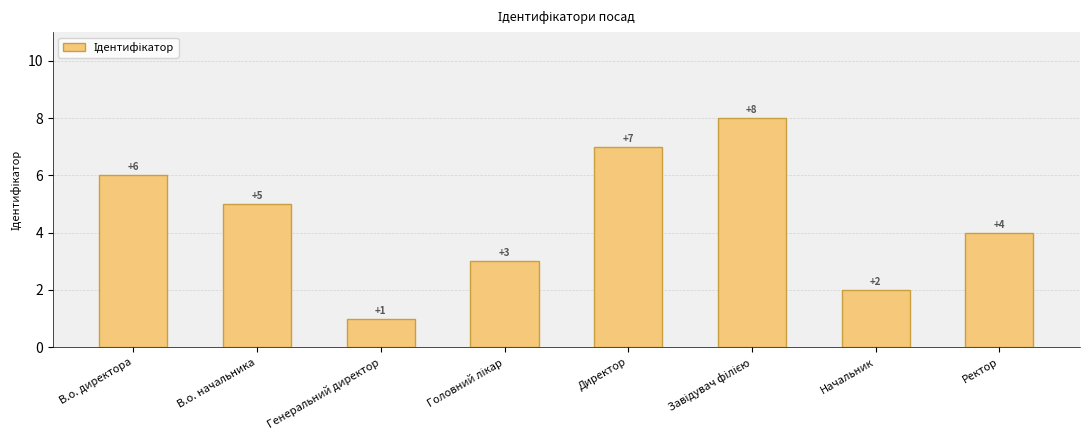

What is the value of the 2nd bar from the left?

5